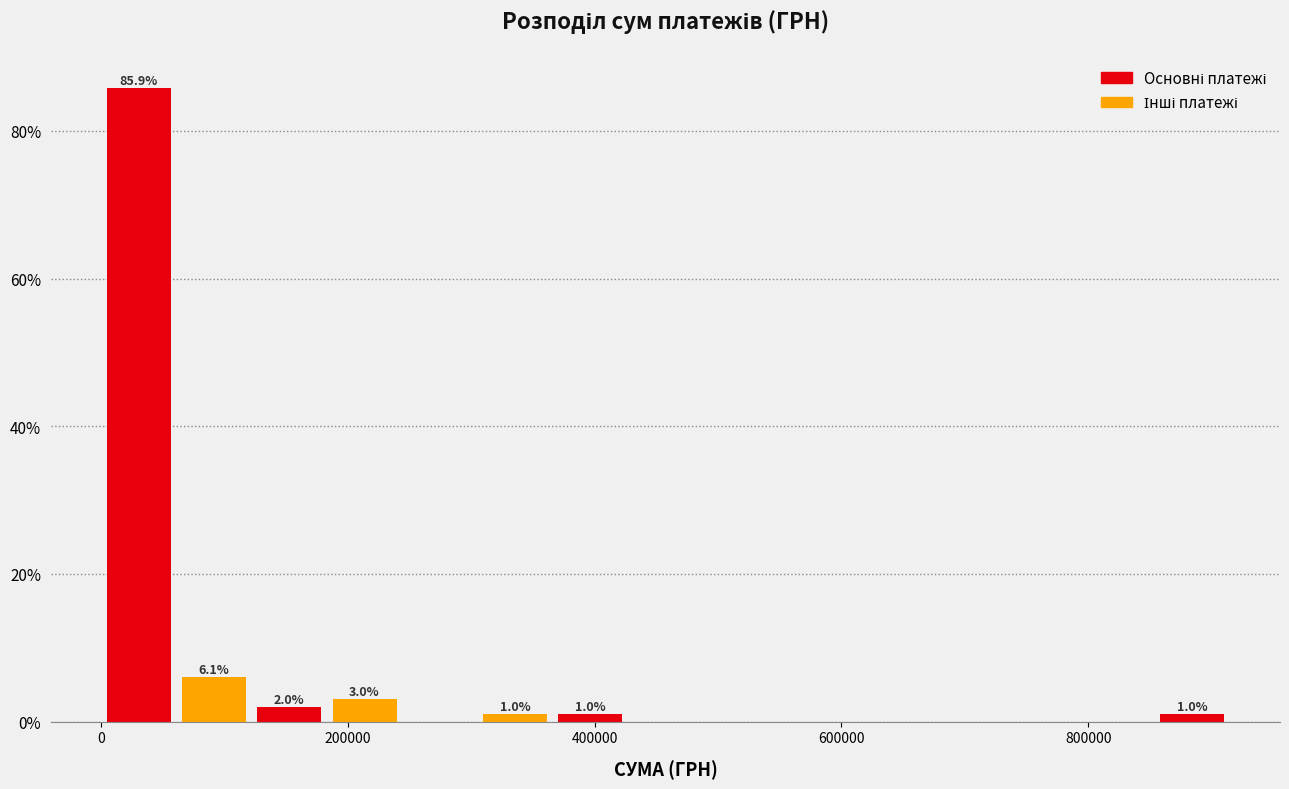

Read against the x-axis, roughly where is the centre of the tallest bar?

40000